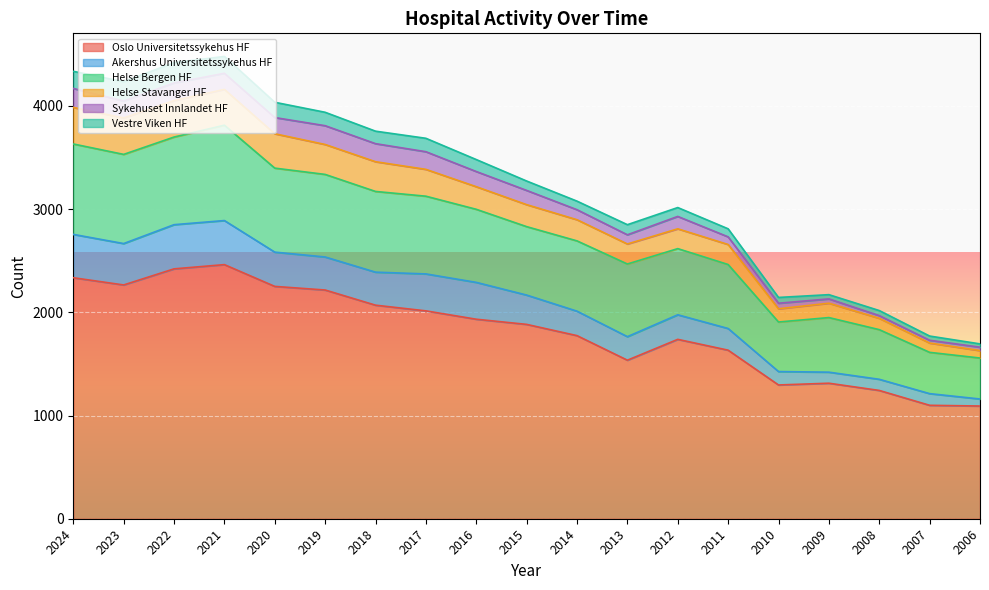

The value of Oslo Universitetssykehus HF at 2012 is 3014. True or false?

False